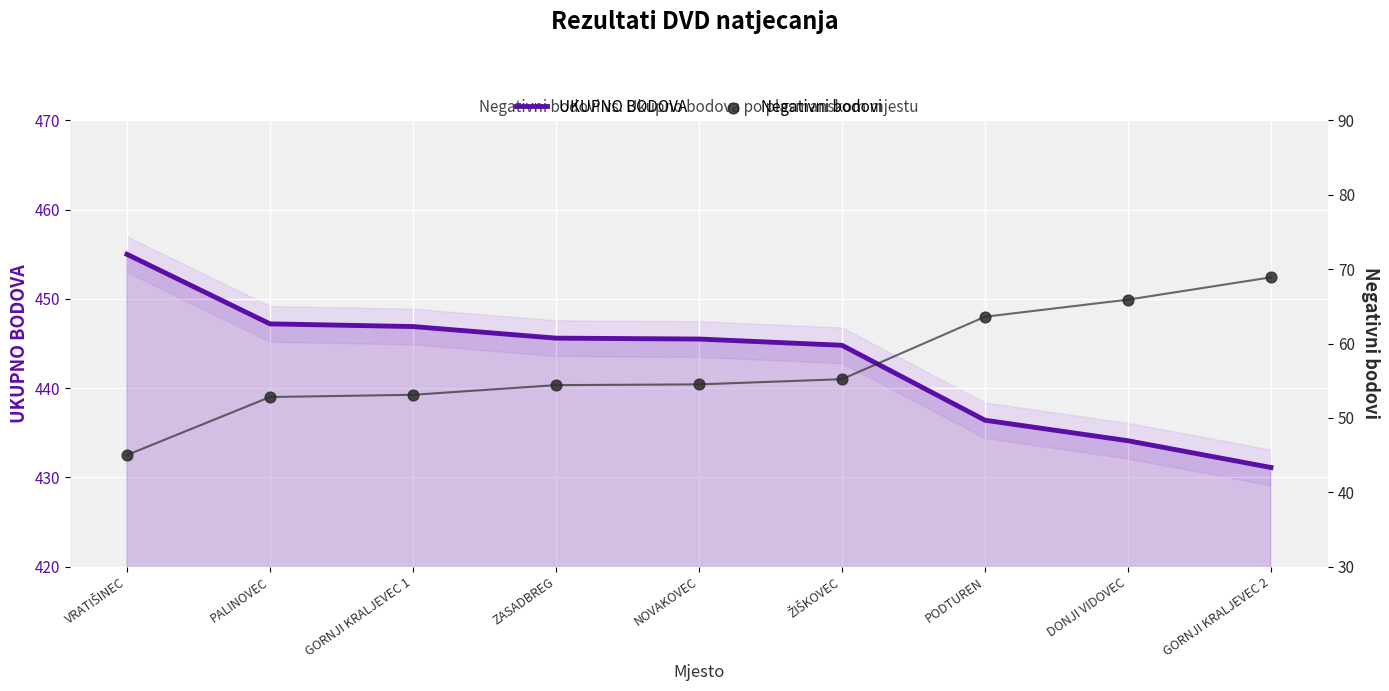

What is the total value across all series at NOVAKOVEC?

500.0